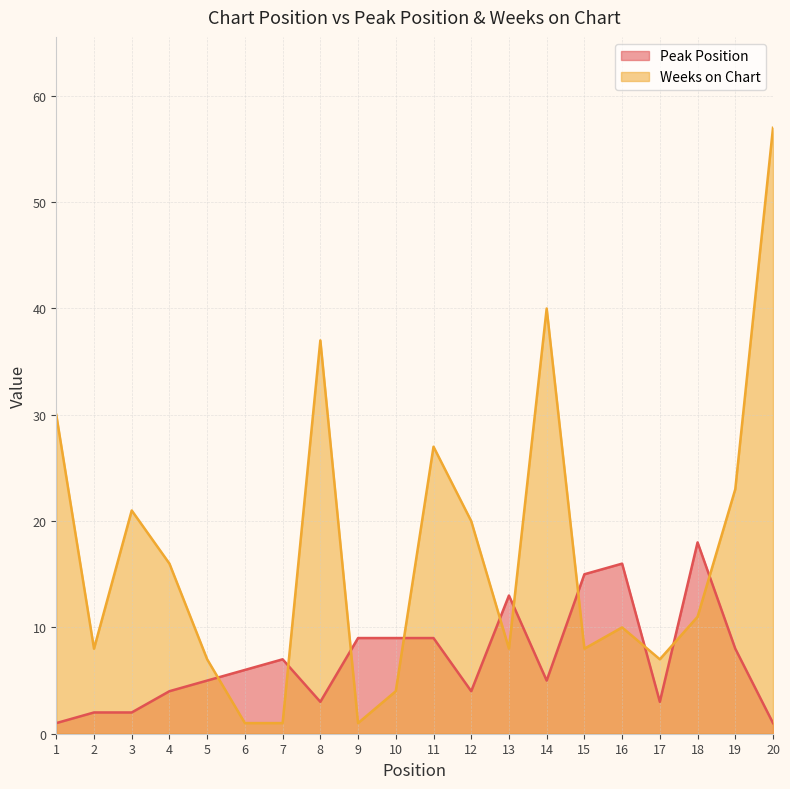

What is the value of the Weeks on Chart point at the 20th from the left?

57